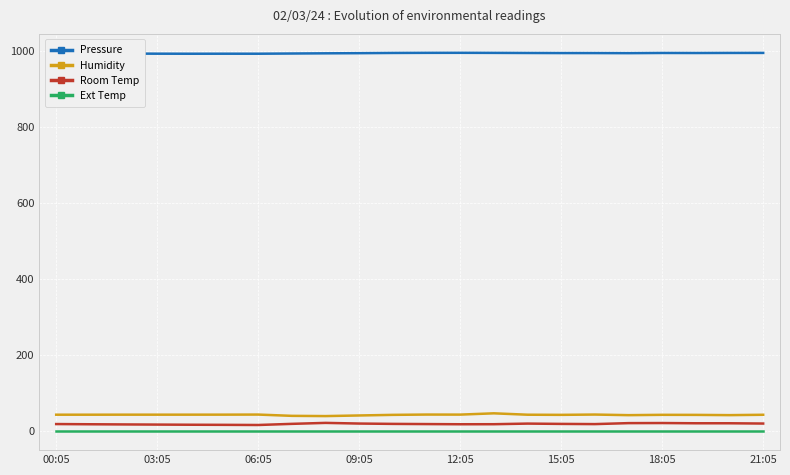

Which series has the largest total across all categories?

Pressure